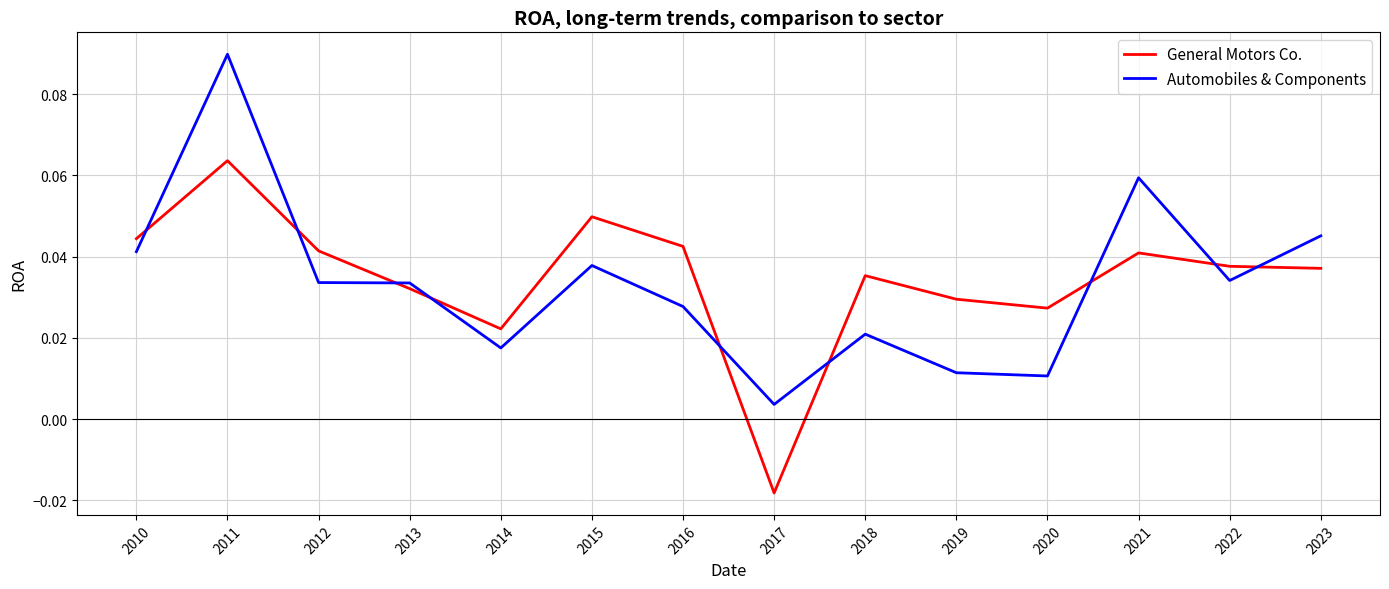

At which category does the chart reach its minimum across all series?

2017